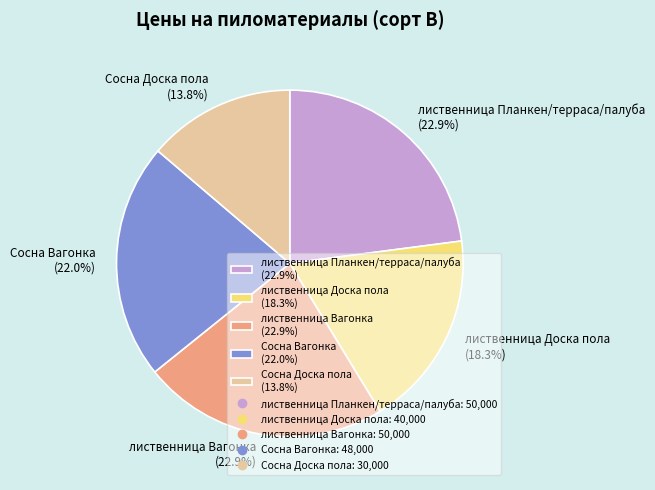

Is there any slice that represents more than half of the pie?

No